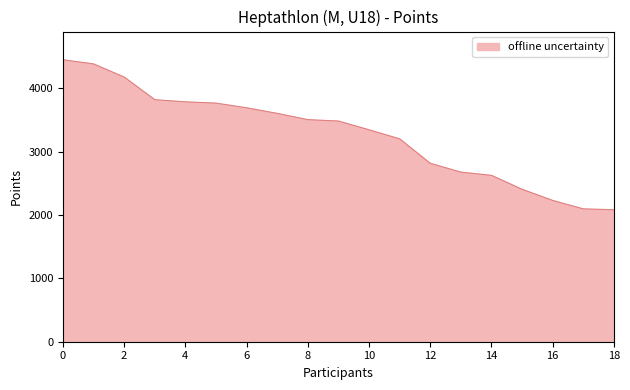

What is the difference between the maximum and minimum values?

2367